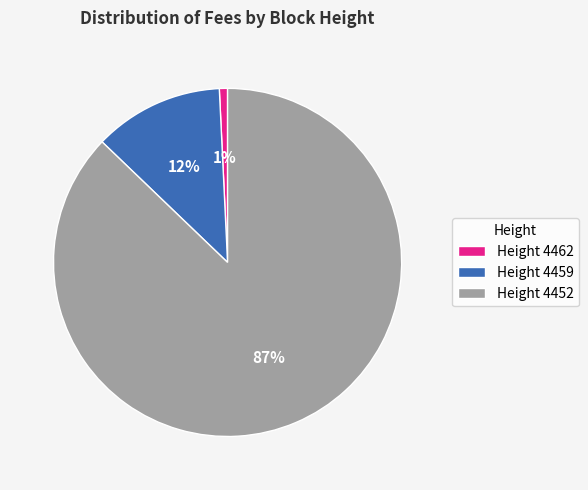

Which slice is the smallest?

Height 4462